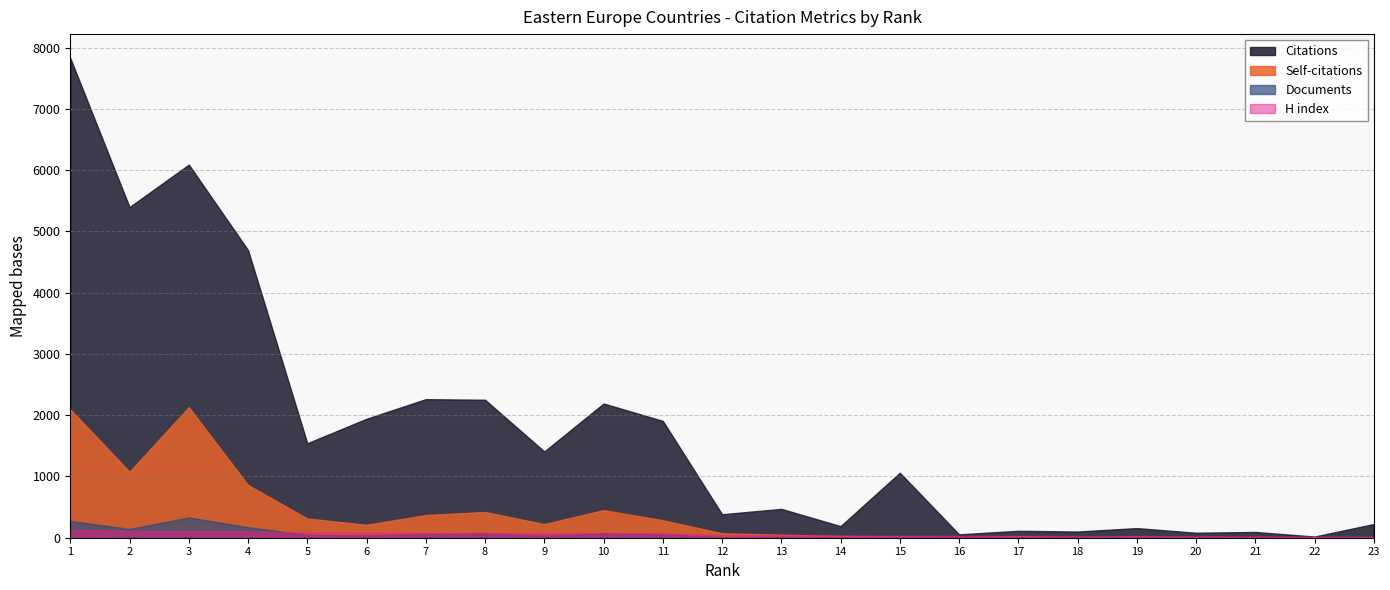

List the labels in order of Documents value, smallest first.

22, 21, 23, 20, 18, 16, 14, 19, 12, 17, 15, 13, 9, 6, 5, 11, 7, 8, 10, 2, 4, 1, 3